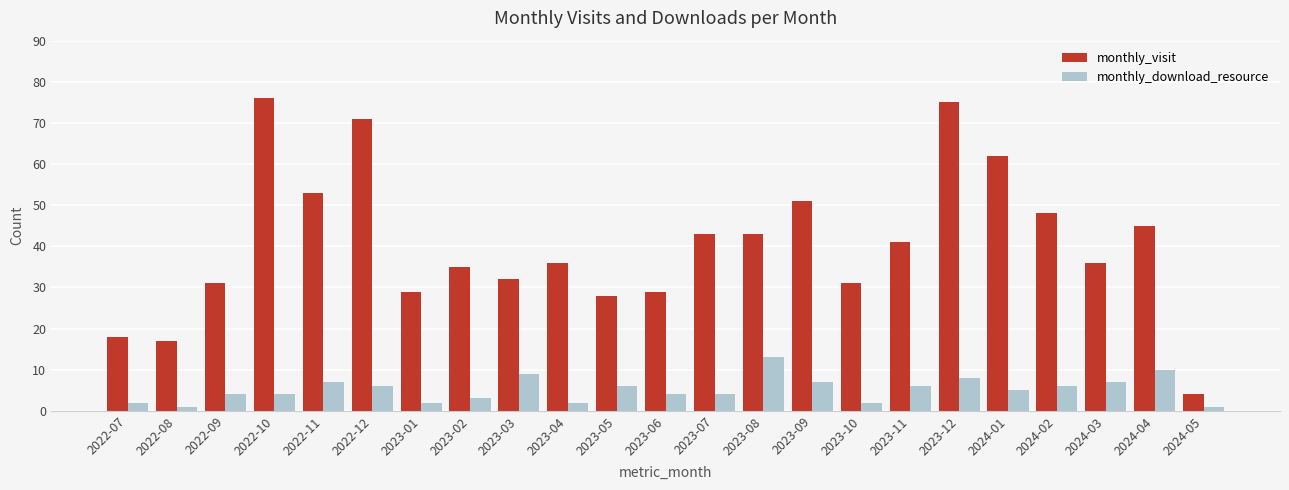

Which series changed the most between 2023-03 and 2023-05?

monthly_visit